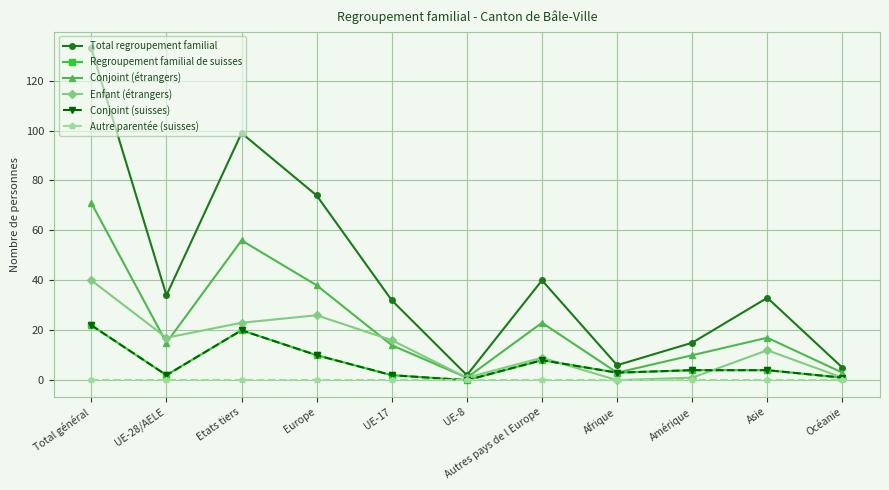

What is the label of the 7th point from the left?

Autres pays de l Europe